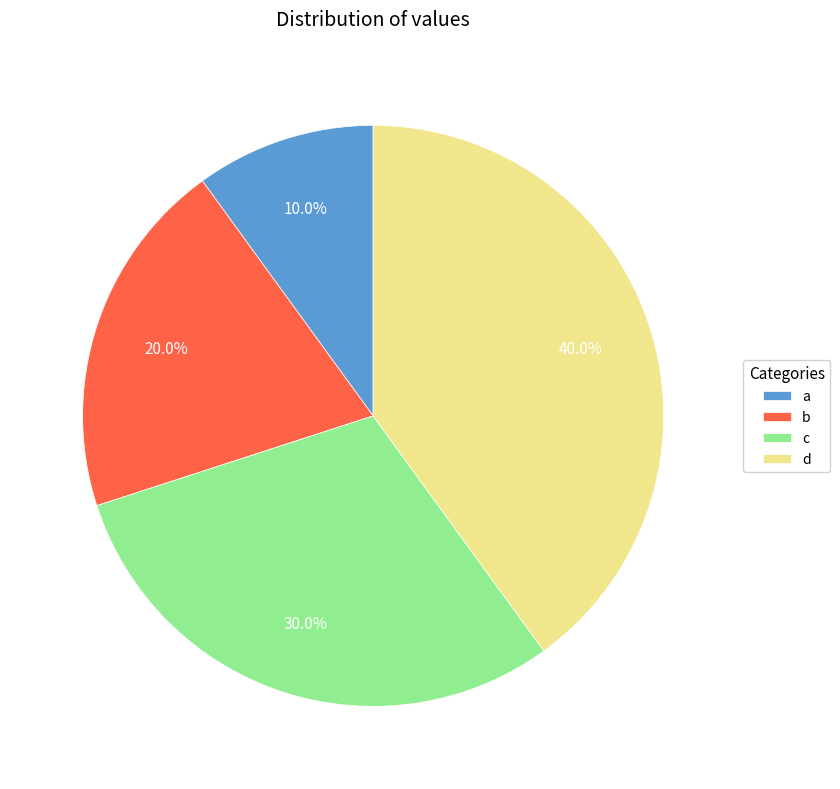

Approximately how many times larger is the value at a compared to c?

0.3